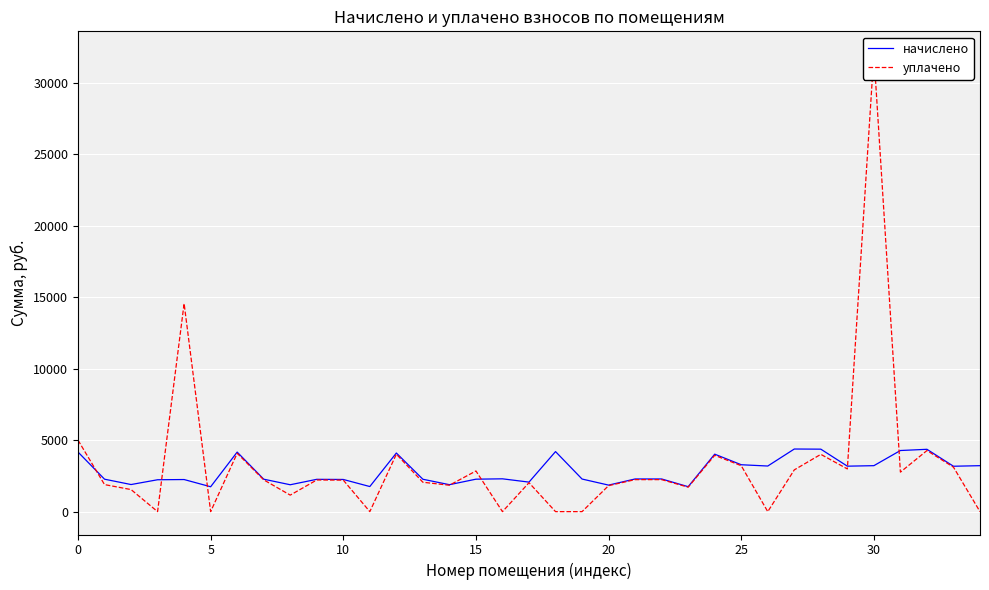

Which series has the largest range (max minus min)?

уплачено